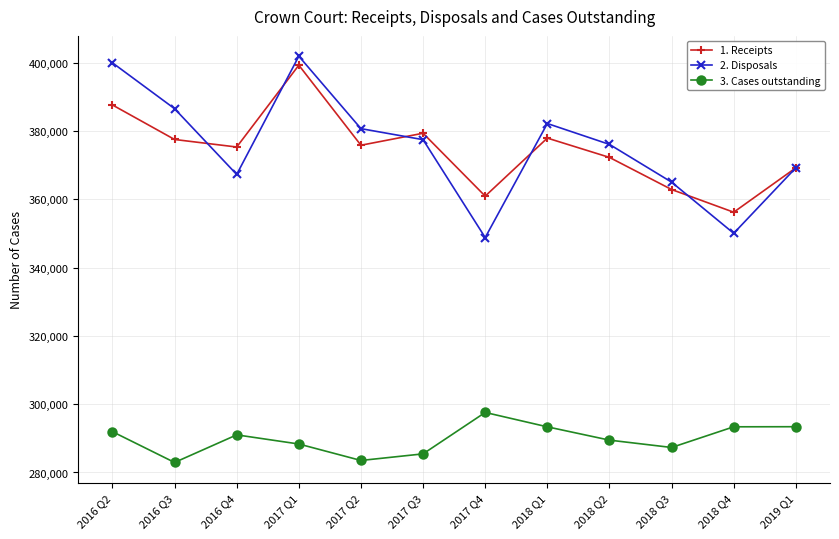

At which label does 1. Receipts first exceed 375871?

2016 Q2